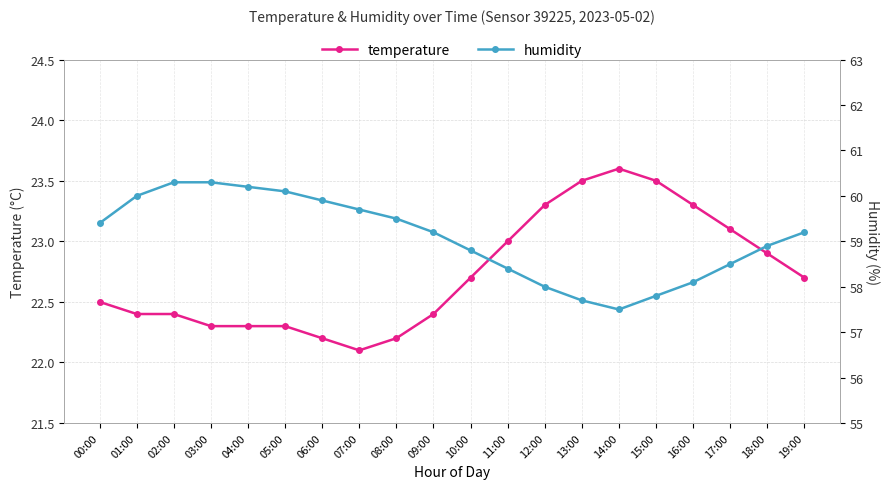

True or false: humidity and temperature intersect in this chart.

False